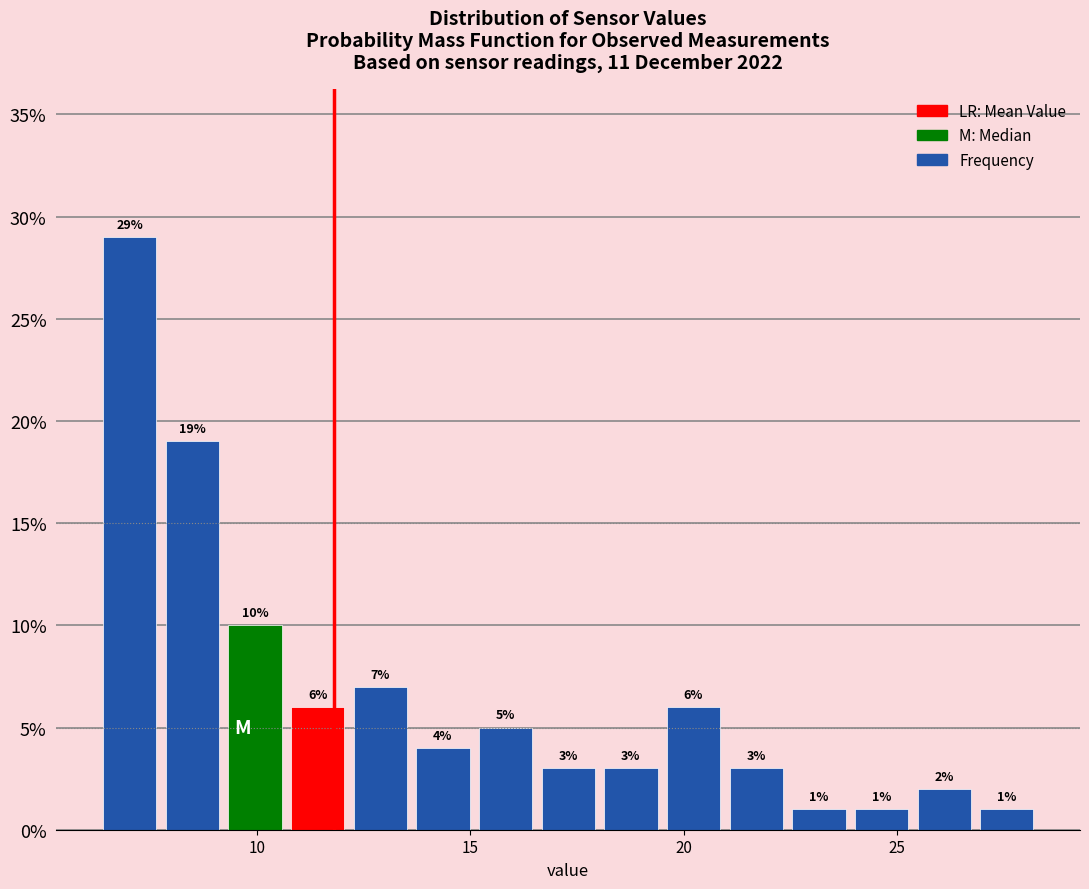

Around what value on the x-axis is the tallest bar? Give the approximate position of its centre, as read against the axis.

7.0